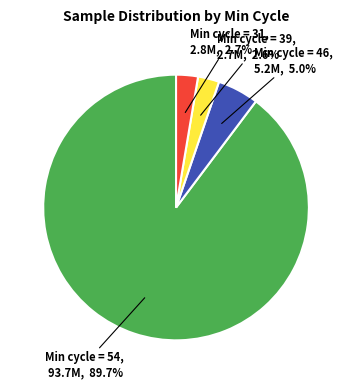

Is there any slice that represents more than half of the pie?

Yes